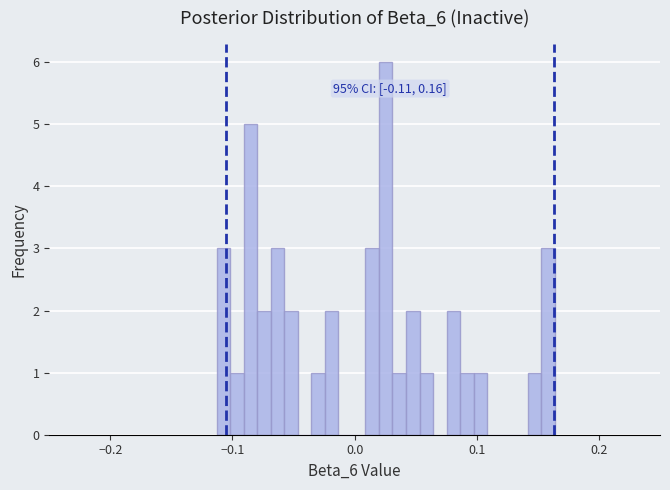

Around what value on the x-axis is the tallest bar? Give the approximate position of its centre, as read against the axis.

0.03